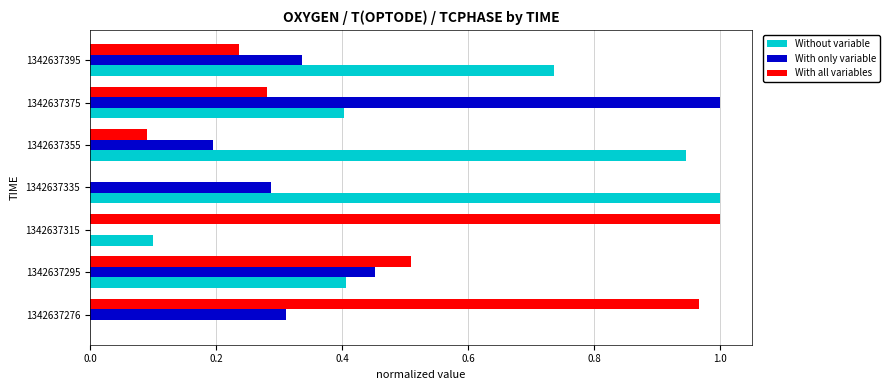

Between 1342637355 and 1342637375, which series saw the biggest shift?

With only variable